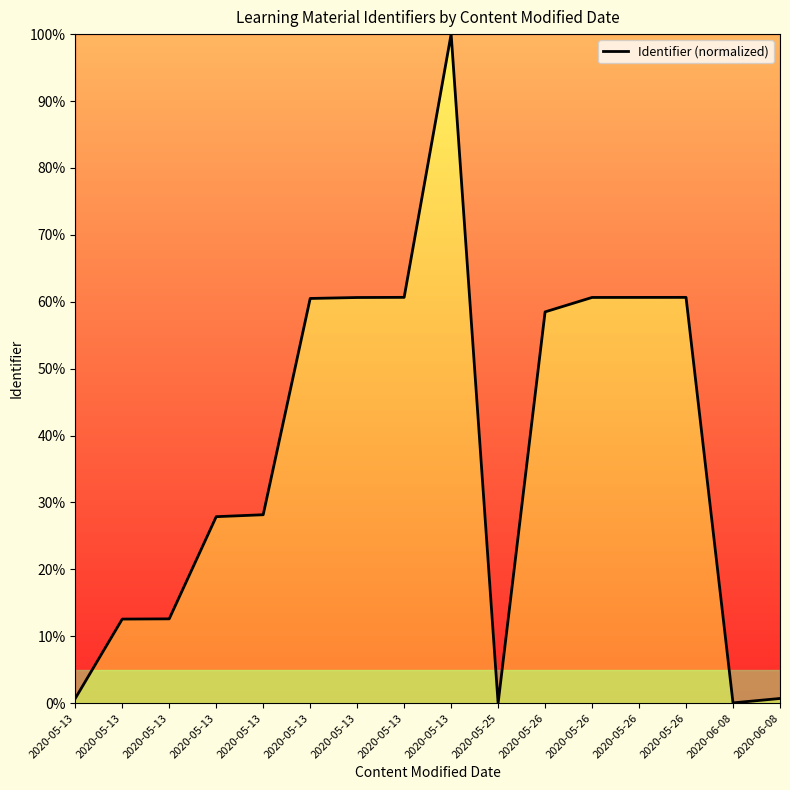

List the labels in order of value, largest first.

2020-05-13, 2020-05-13, 2020-05-26, 2020-05-26, 2020-05-26, 2020-05-13, 2020-05-13, 2020-05-26, 2020-05-13, 2020-05-13, 2020-05-13, 2020-05-13, 2020-05-13, 2020-06-08, 2020-06-08, 2020-05-25